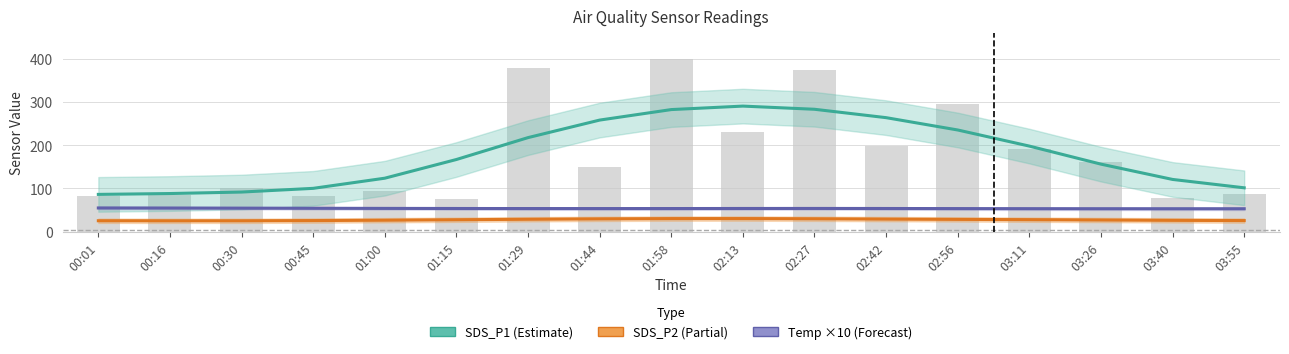

At which category is the sum across all series the highest?

02:13